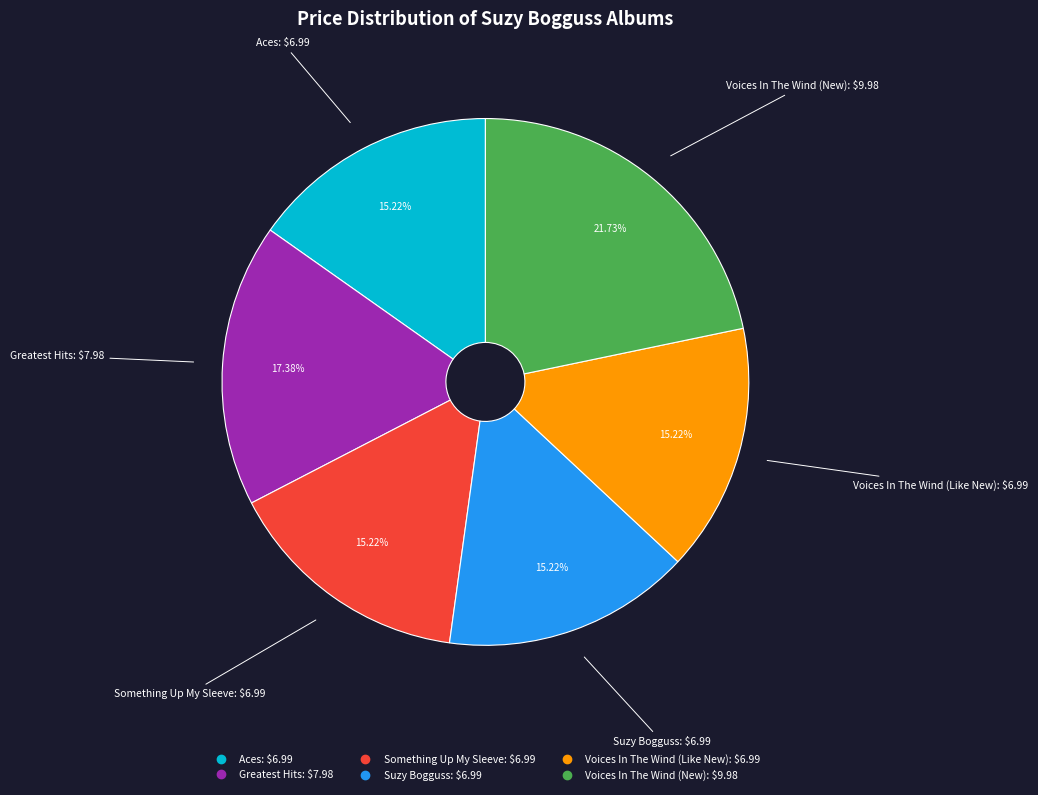

To the nearest percent, what portion does Voices In The Wind (Like New) represent?

15%